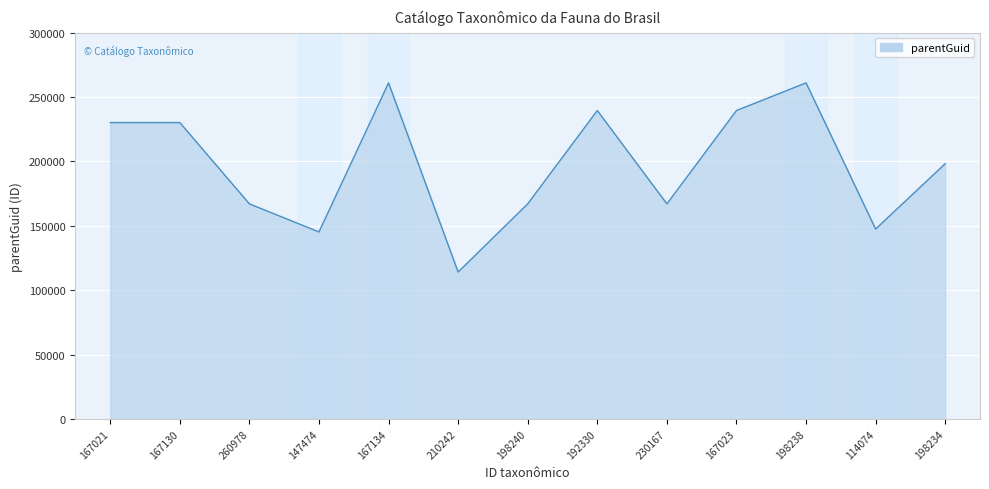

The value at 147474 is 235551. True or false?

False